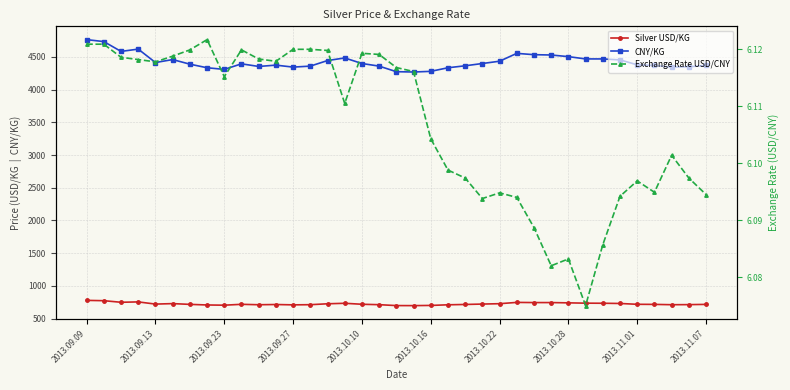

What is the sum of the CNY/KG values at 2013.11.01 and 2013.09.23?

8895.0